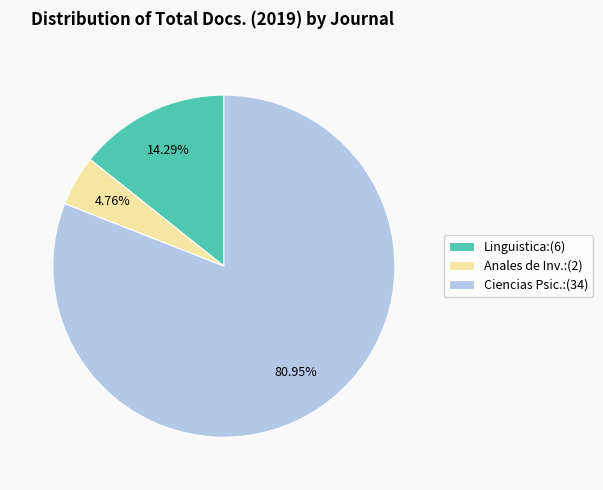

What is the smallest slice in the pie chart?

Anales de Inv.:(2)